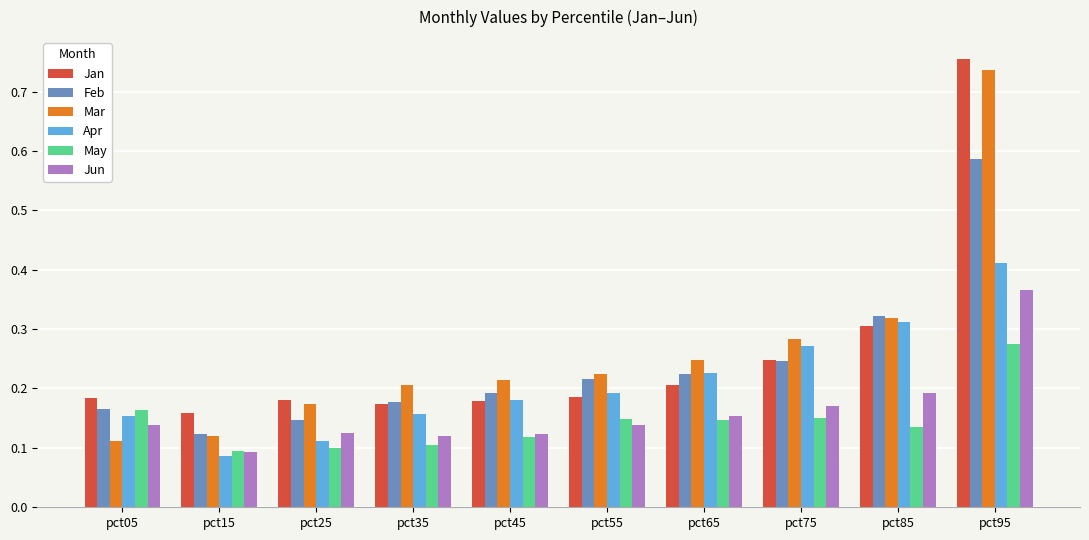

Which series has the widest spread of values?

Mar